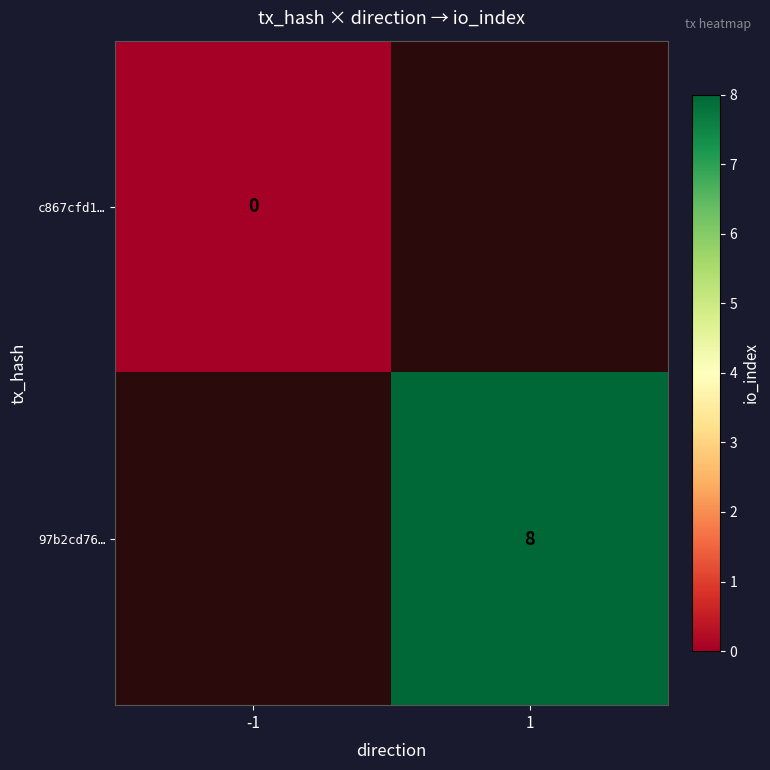

True or false: 97b2cd76… has a value of 8 at 1.

True